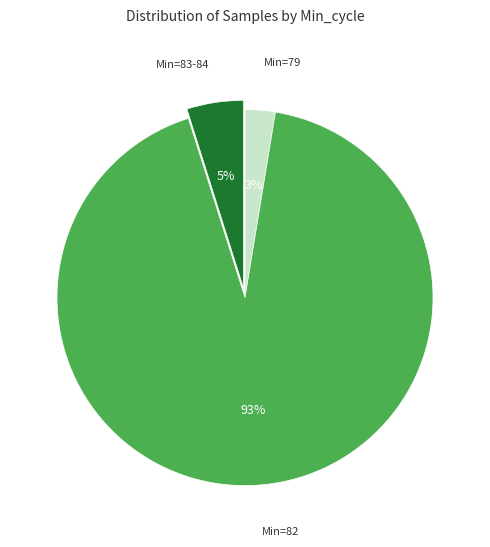

Count the number of slices in the pie.

3